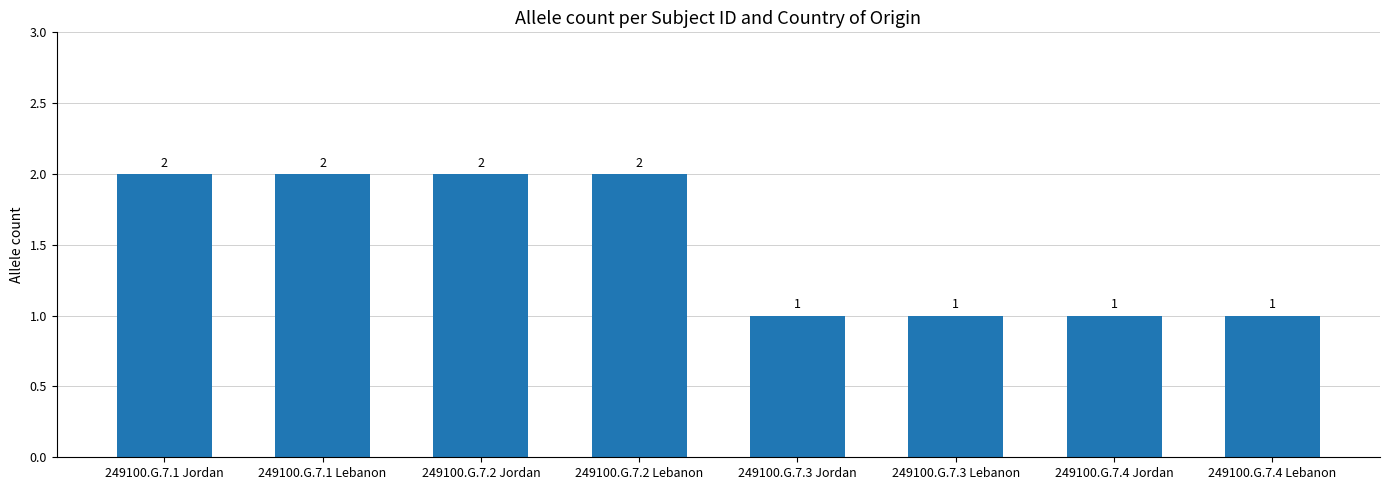

What is the sum of the values at 249100.G.7.4 Lebanon and 249100.G.7.2 Lebanon?

3